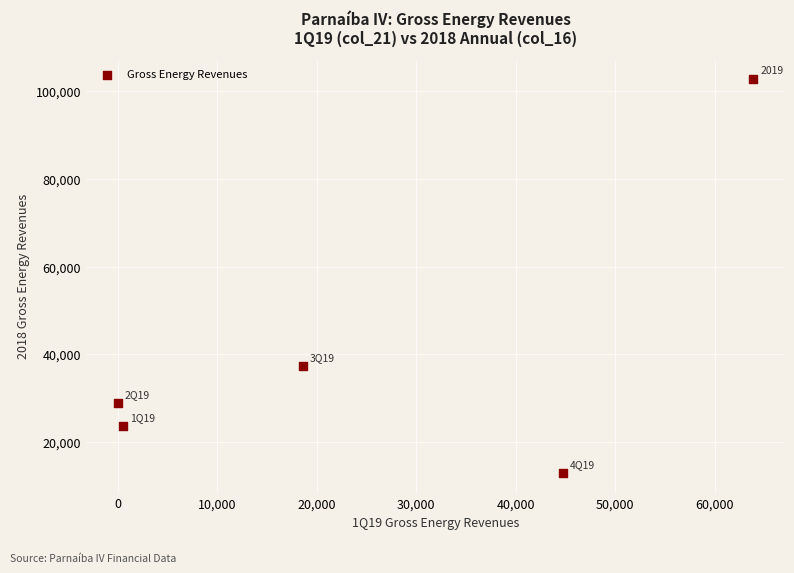

What is the average X value?

25544.2